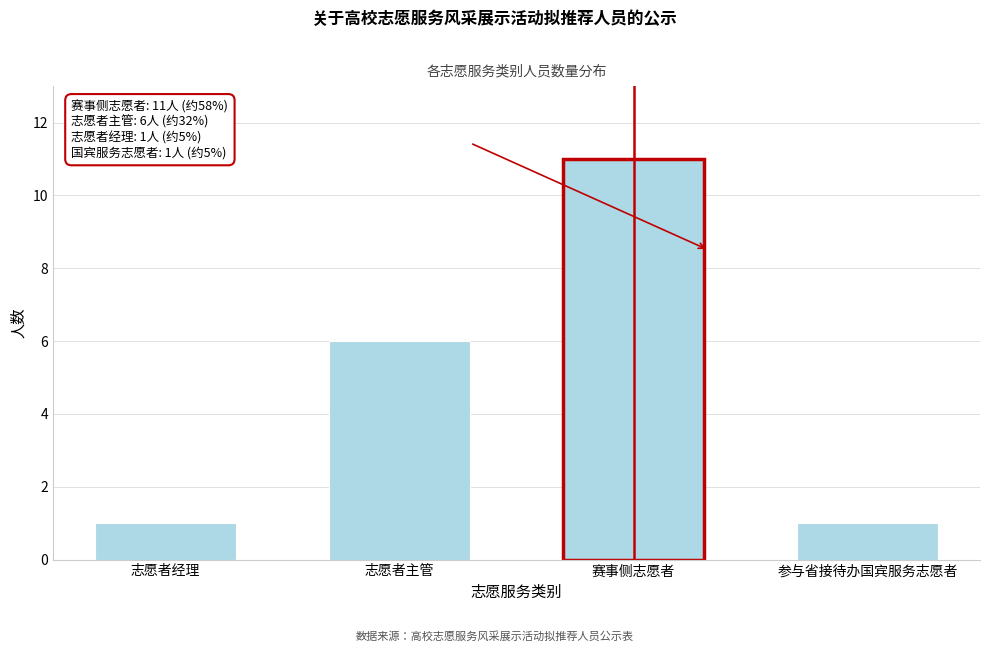

Reading left to right, extract all data points from this chart.

志愿者经理=1	志愿者主管=6	赛事侧志愿者=11	参与省接待办国宾服务志愿者=1